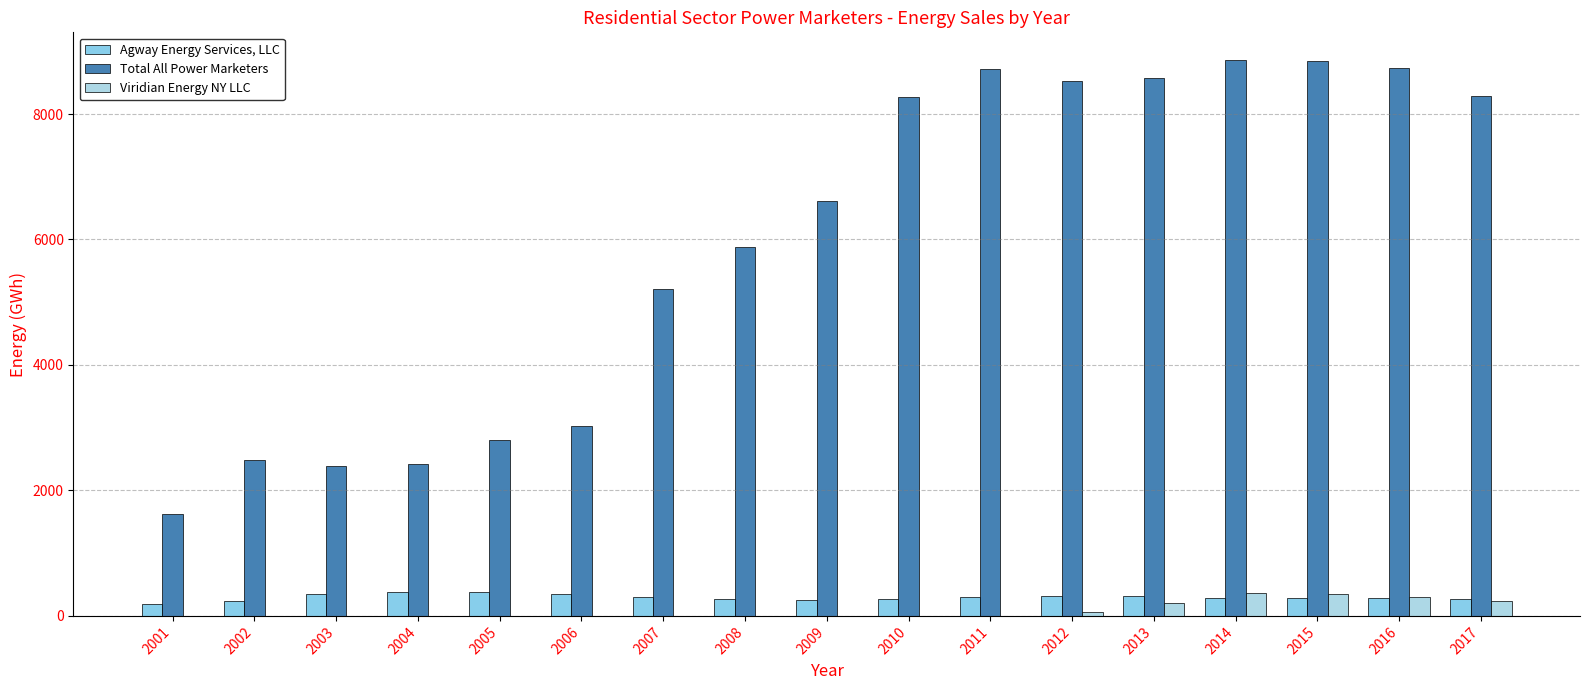

Between 2003 and 2005, which series saw the biggest shift?

Total All Power Marketers